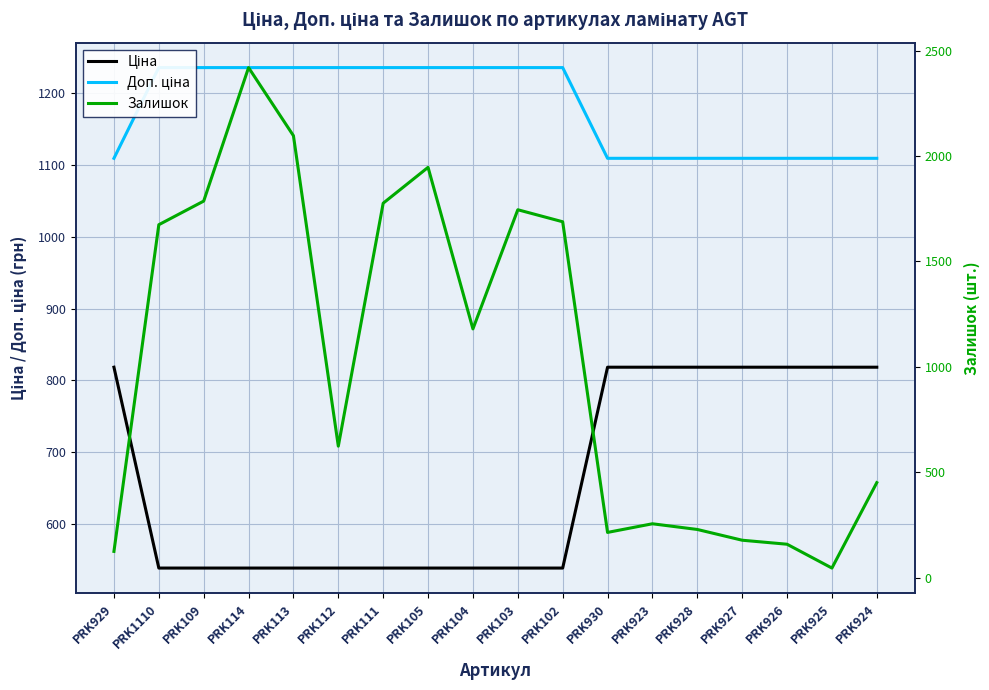

Is it true that Доп. ціна equals 1766.5 at PRK109?

False